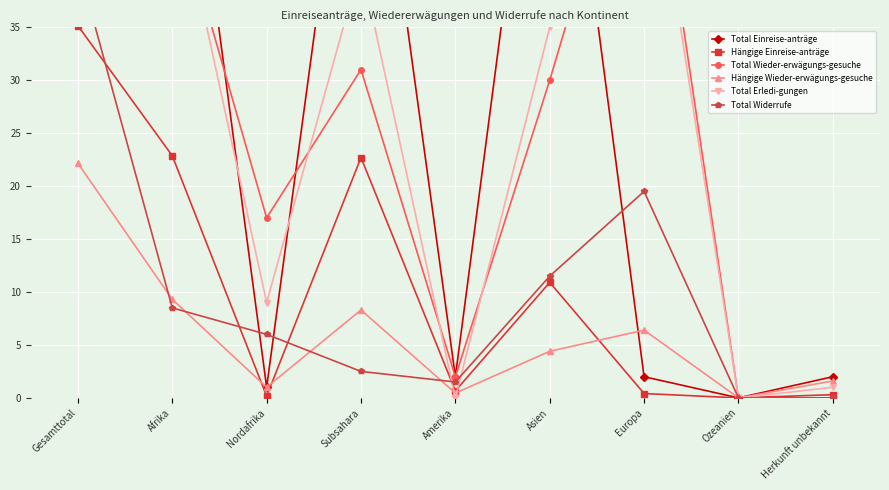

At which category does Total Erledi-gungen reach its first local valley?

Nordafrika